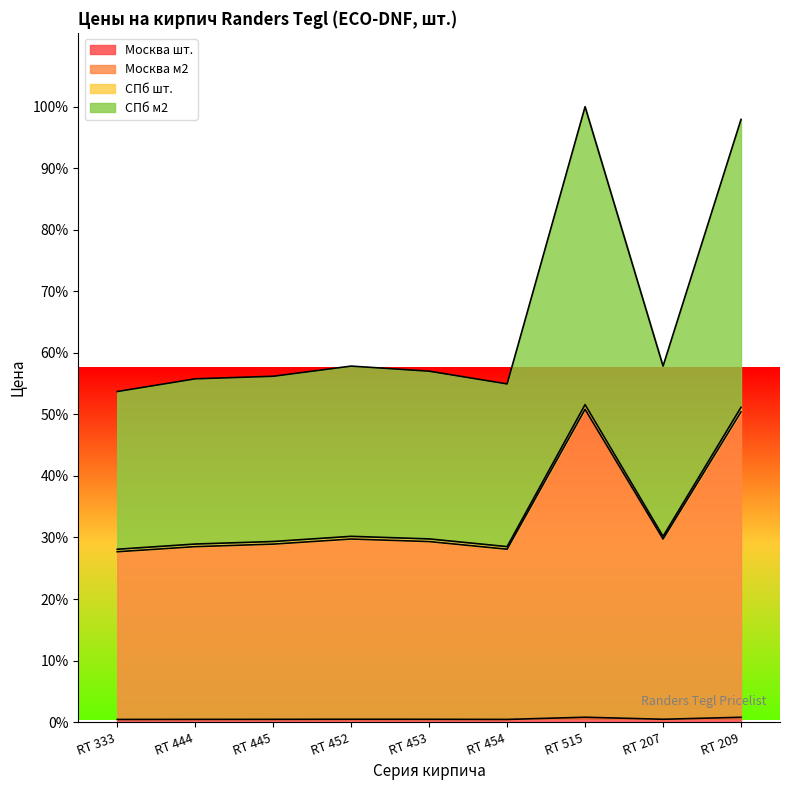

Does the chart display data point markers on the line(s)?

No